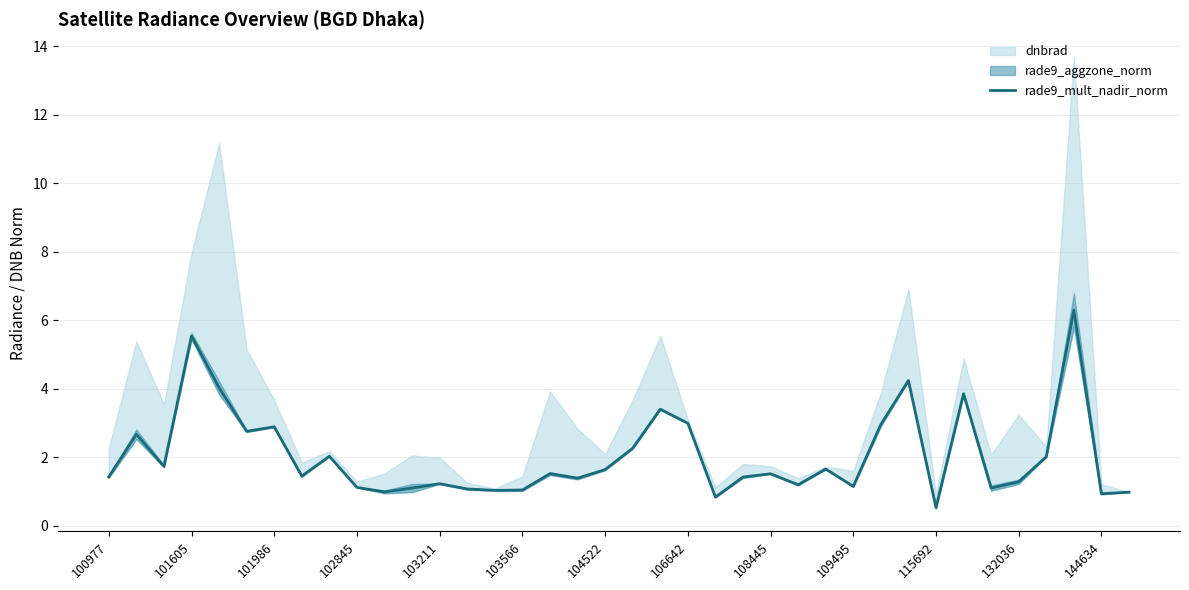

Reading right to left, extract all data points from this chart.

1.0	0.9	6.3	2.0	1.3	1.1	3.9	0.5	4.2	3.0	1.2	1.7	1.2	1.5	1.4	0.8	3.0	3.4	2.3	1.6	1.4	1.5	1.0	1.0	1.1	1.2	1.1	1.0	1.1	2.0	1.5	2.9	2.8	4.0	5.5	1.7	2.7	1.4